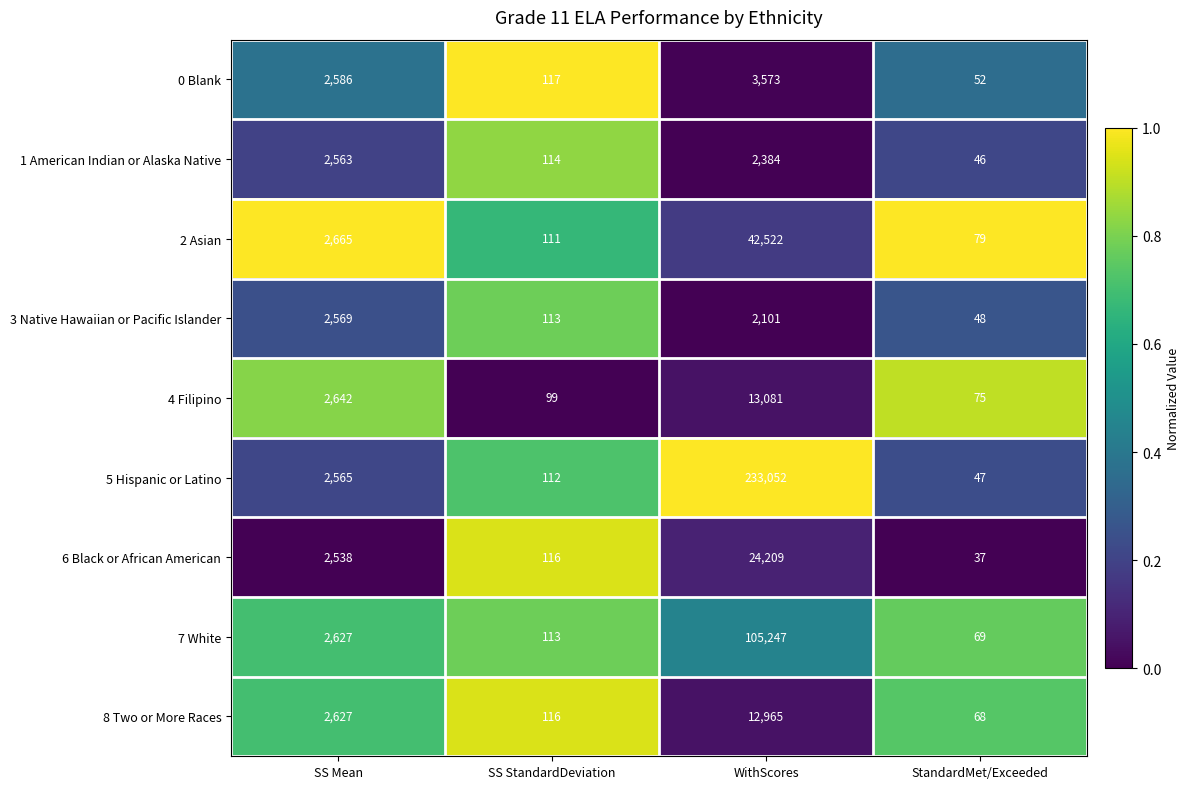

Is it true that 0 Blank equals 1793 at WithScores?

False